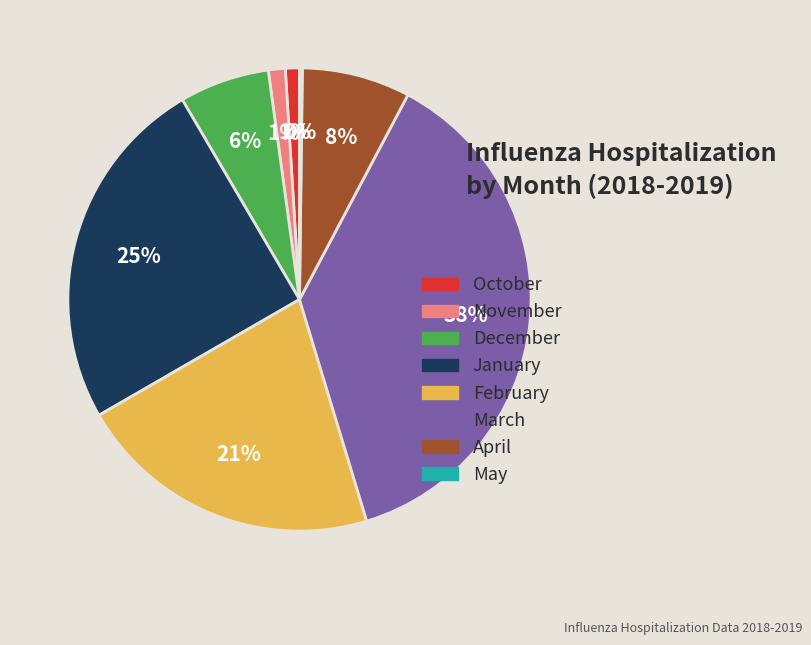

Which has a higher value, December or November?

December